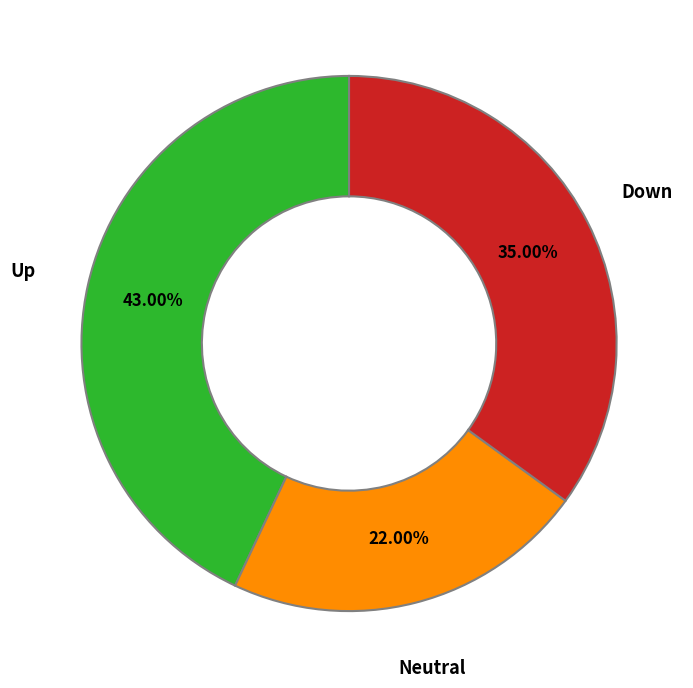

Does any single category account for the majority?

No